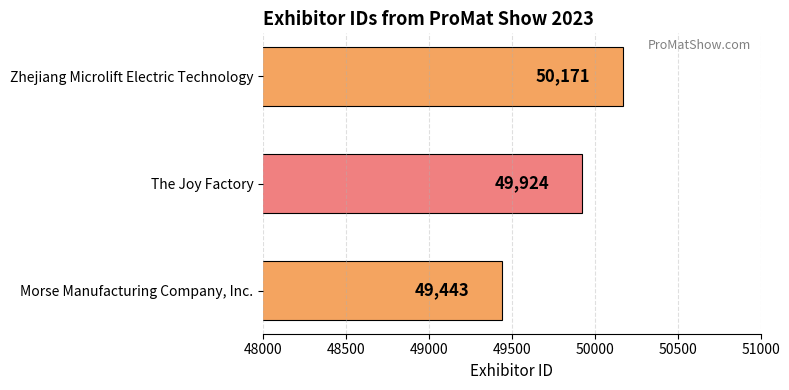

Reading top to bottom, list all the values displayed in this chart.

Zhejiang Microlift Electric Technology=50171	The Joy Factory=49924	Morse Manufacturing Company, Inc.=49443